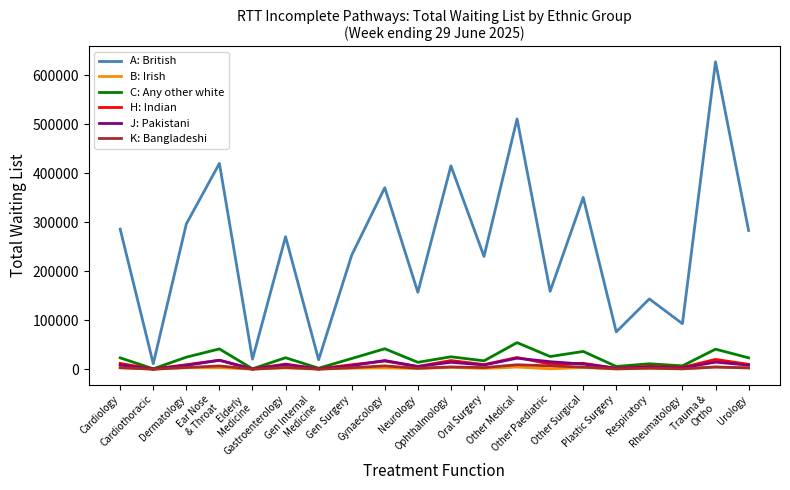

True or false: K: Bangladeshi and A: British intersect in this chart.

False